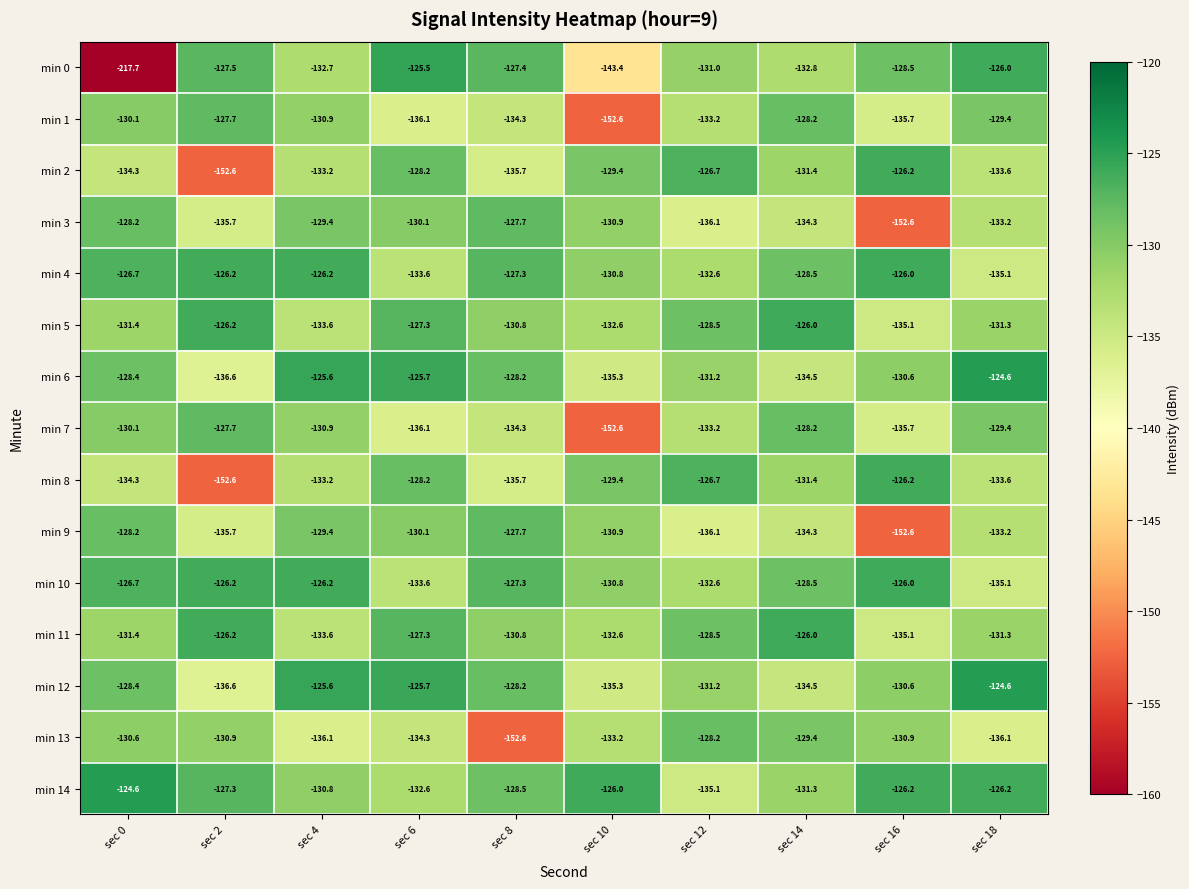

What is the average value of the min 6 series?

-130.1